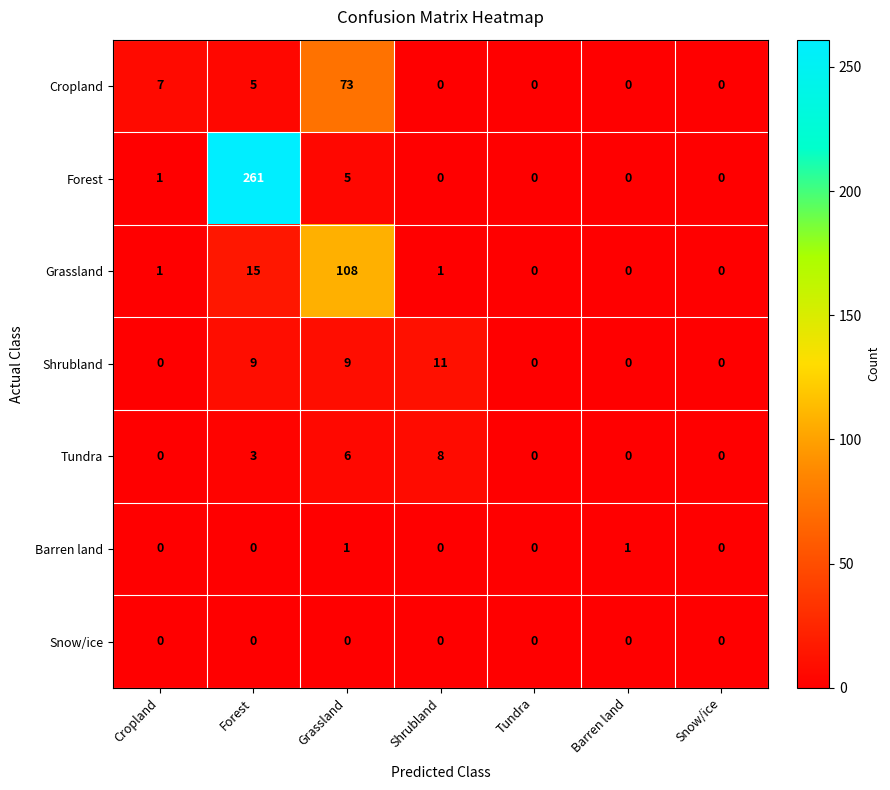

What is the maximum value for Grassland?

108